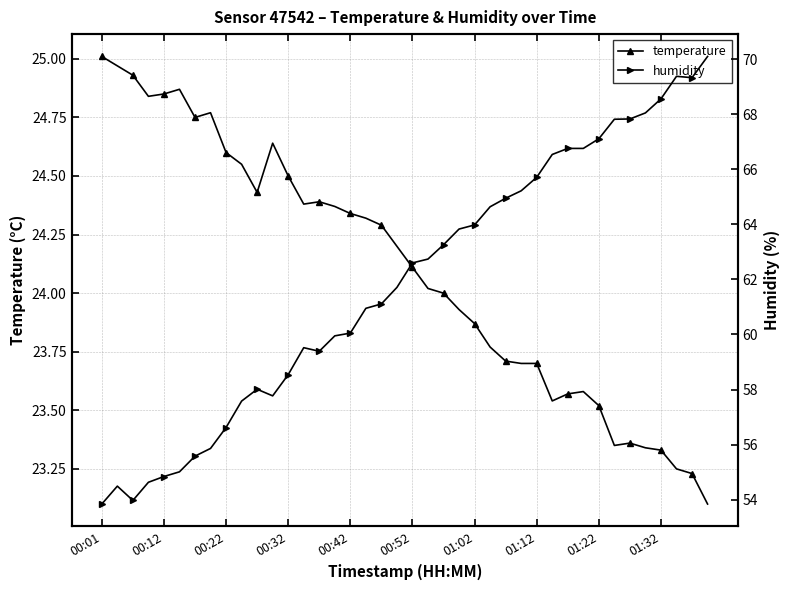

Which category has the highest value in the temperature series?

00:01